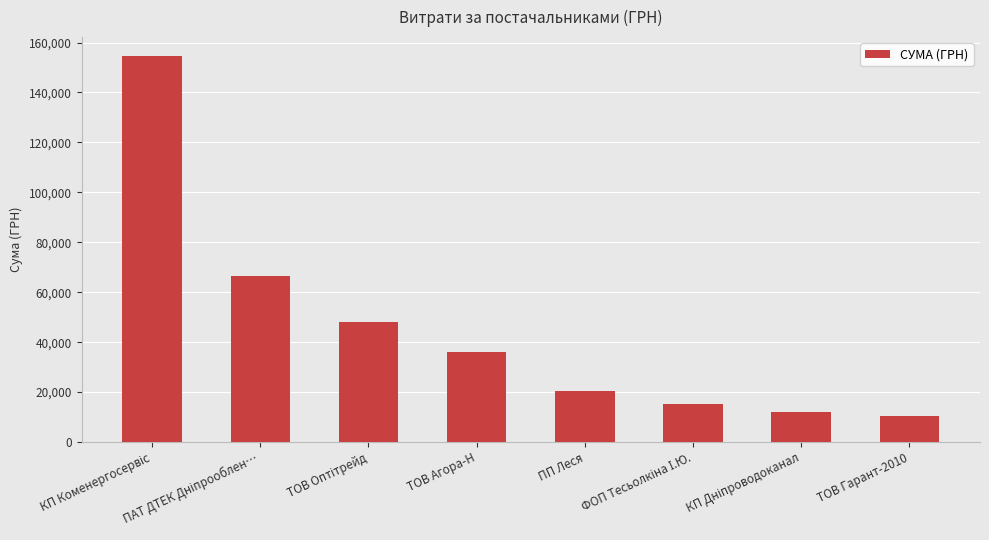

What is the greatest value displayed?

154437.8